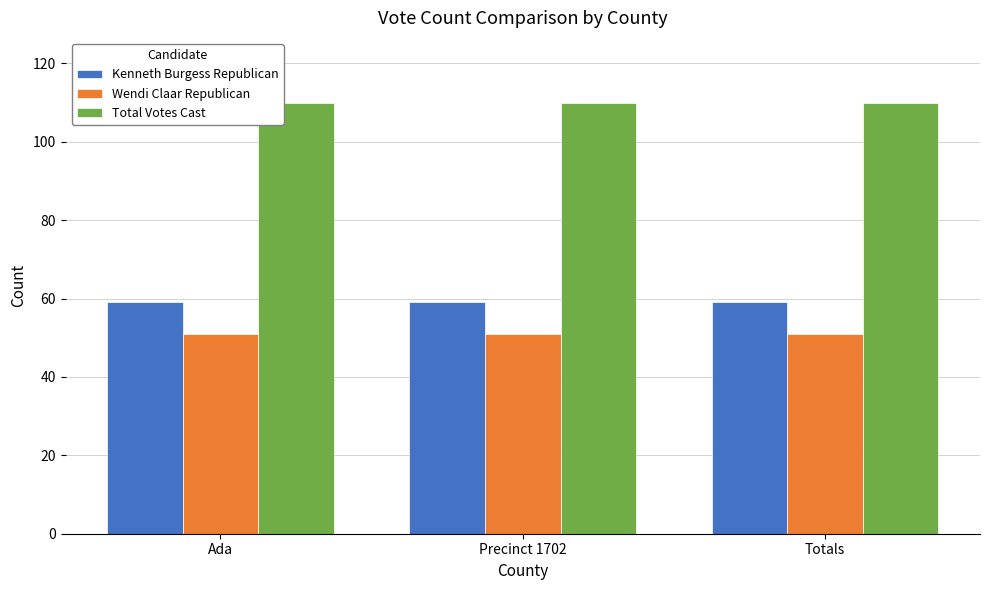

What is the label of the 2nd bar from the left?

Precinct 1702